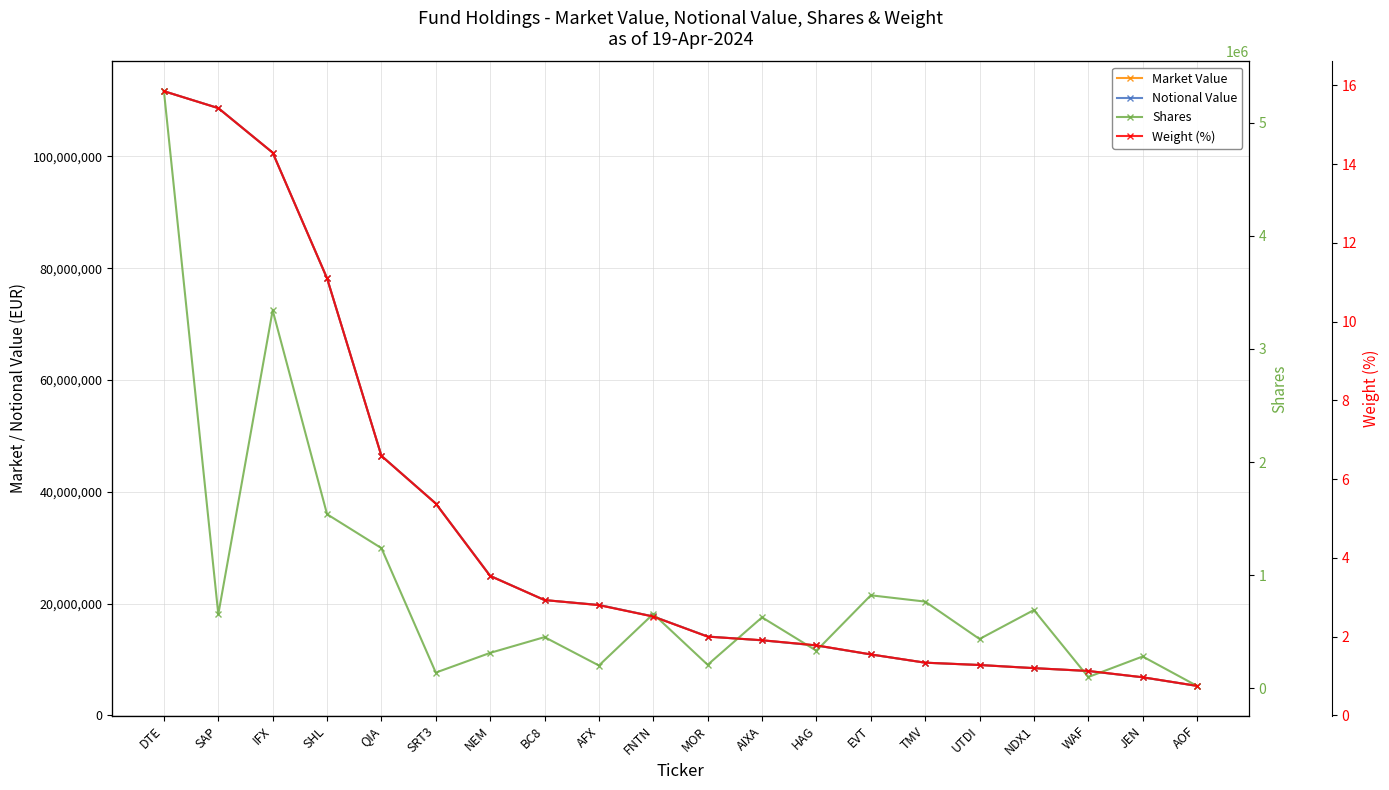

At which category does Shares reach its first local valley?

SAP